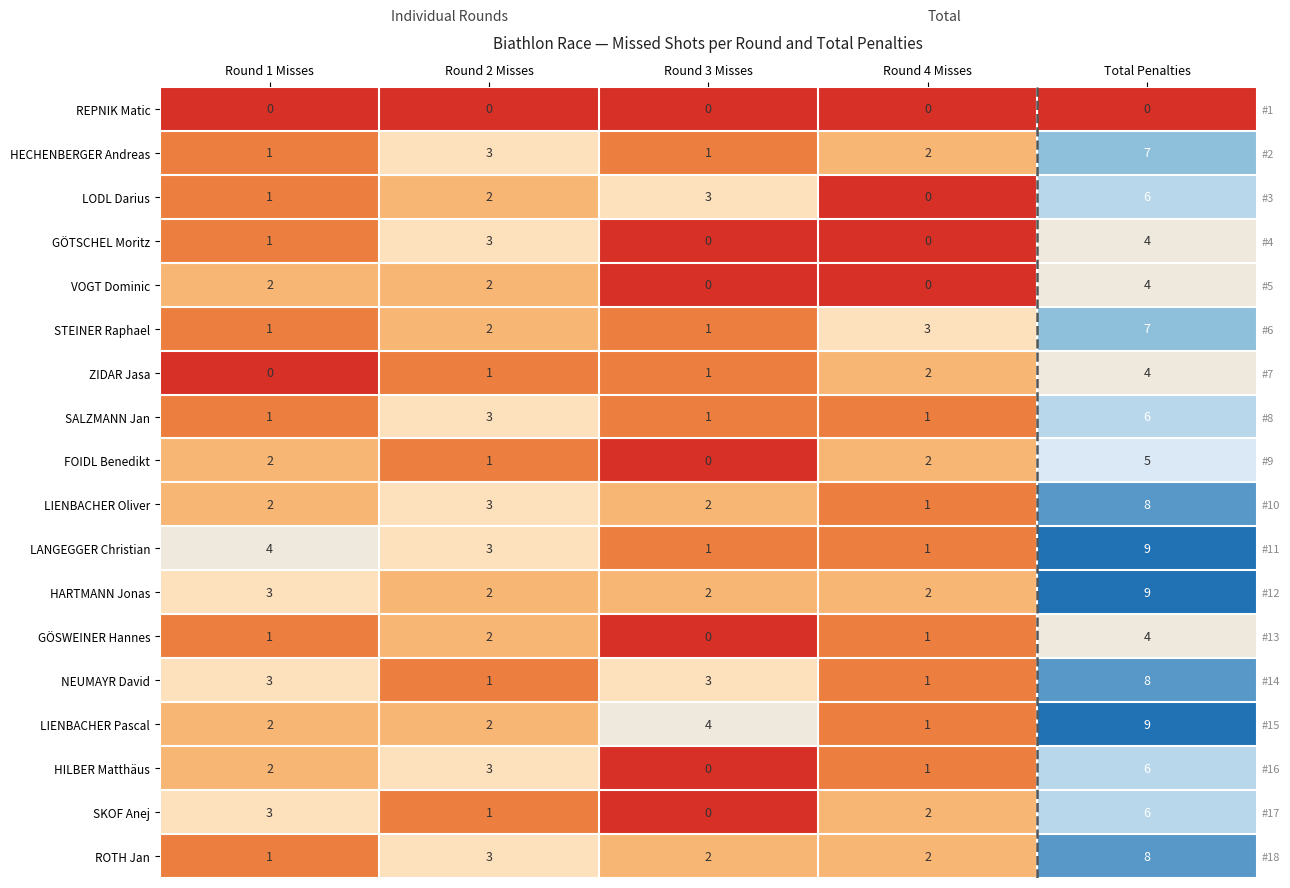

Count the number of data series in this chart.

18